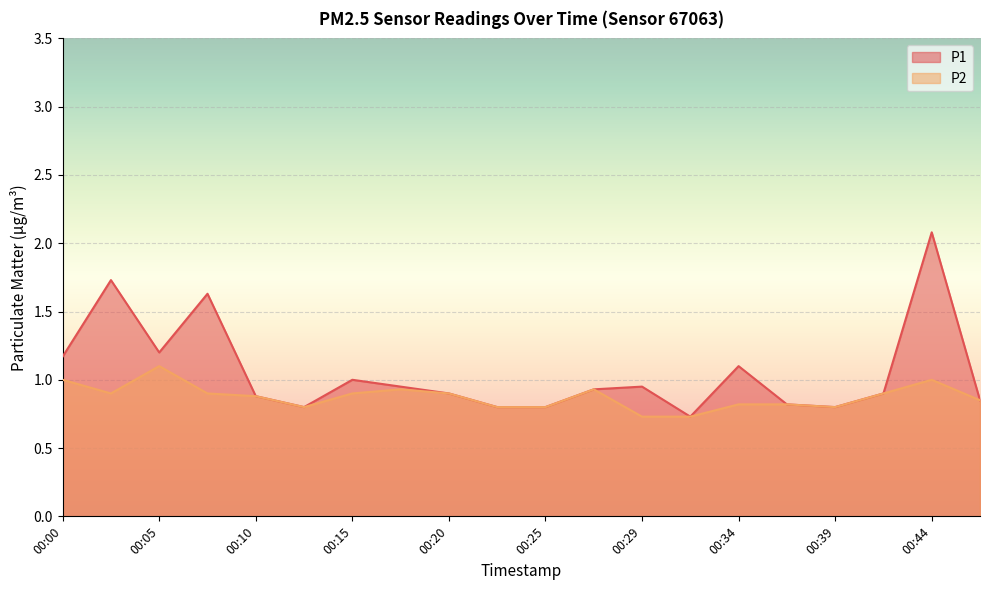

Reading left to right, list all the values displayed in this chart.

P1: 1.2	1.7	1.2	1.6	0.9	0.8	1.0	0.9	0.9	0.8	0.8	0.9	0.9	0.7	1.1	0.8	0.8	0.9	2.1	0.8
P2: 1.0	0.9	1.1	0.9	0.9	0.8	0.9	0.9	0.9	0.8	0.8	0.9	0.7	0.7	0.8	0.8	0.8	0.9	1.0	0.8